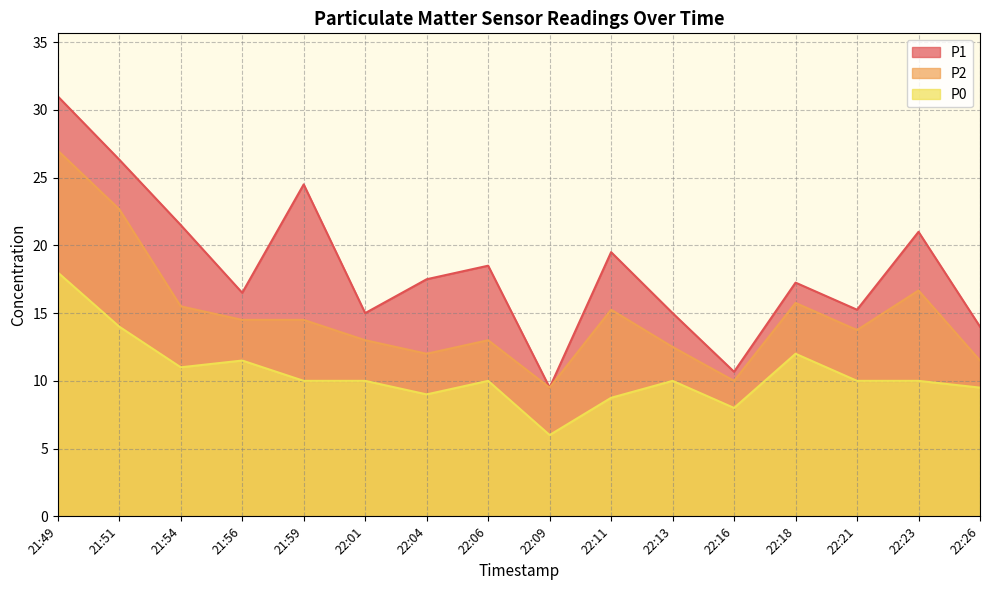

Reading left to right, extract all data points from this chart.

P1: 31.0	26.3	21.5	16.5	24.5	15.0	17.5	18.5	9.5	19.5	15.0	10.7	17.2	15.2	21.0	14.0
P2: 27.0	22.7	15.5	14.5	14.5	13.0	12.0	13.0	9.5	15.2	12.5	10.0	15.8	13.8	16.7	11.5
P0: 18.0	14.0	11.0	11.5	10.0	10.0	9.0	10.0	6.0	8.8	10.0	8.0	12.0	10.0	10.0	9.5